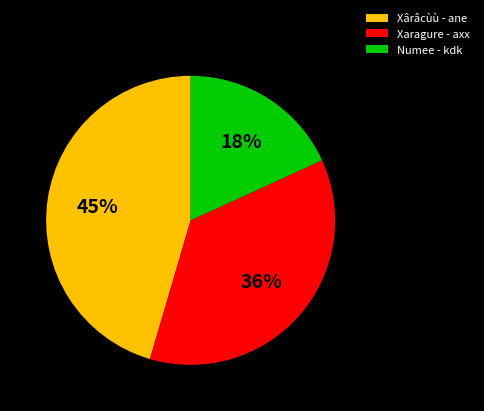

Which has a higher value, Xaragure - axx or Xârâcùù - ane?

Xârâcùù - ane